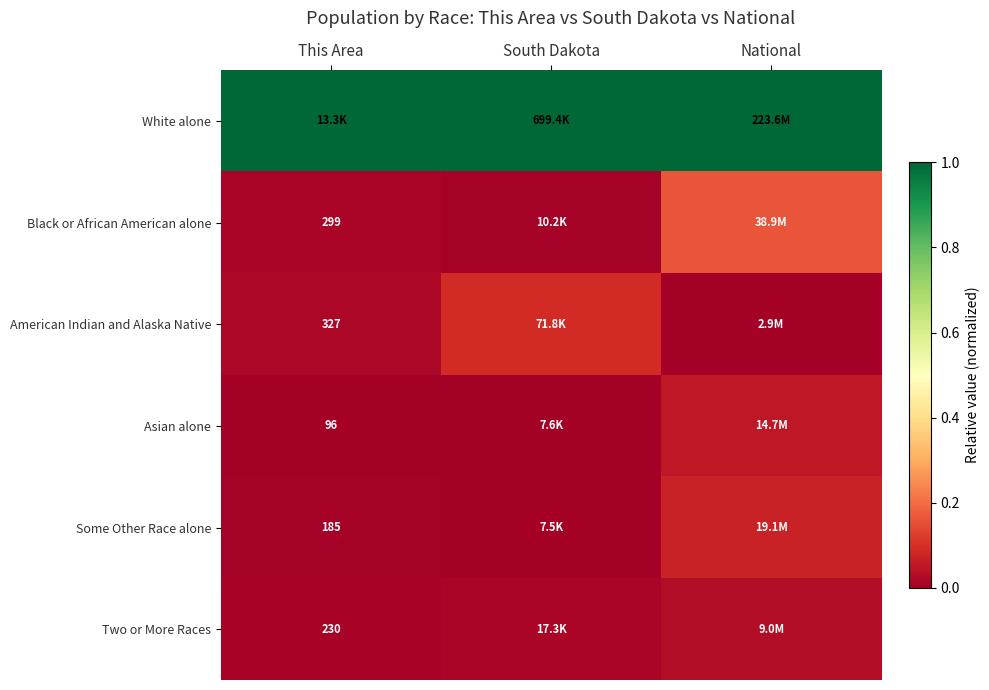

List the series in order of their peak value, lowest first.

Two or More Races, Asian alone, Some Other Race alone, American Indian and Alaska Native, Black or African American alone, White alone